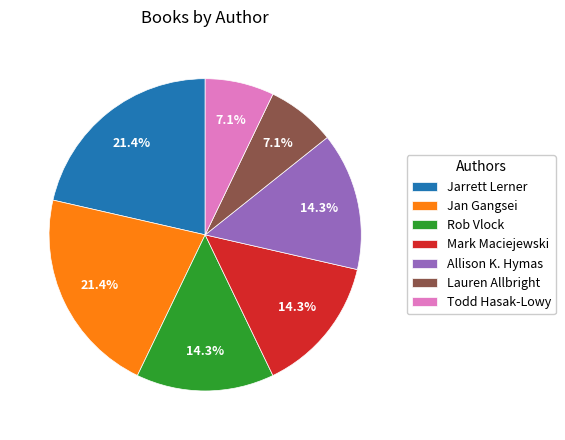

Does any single category account for the majority?

No